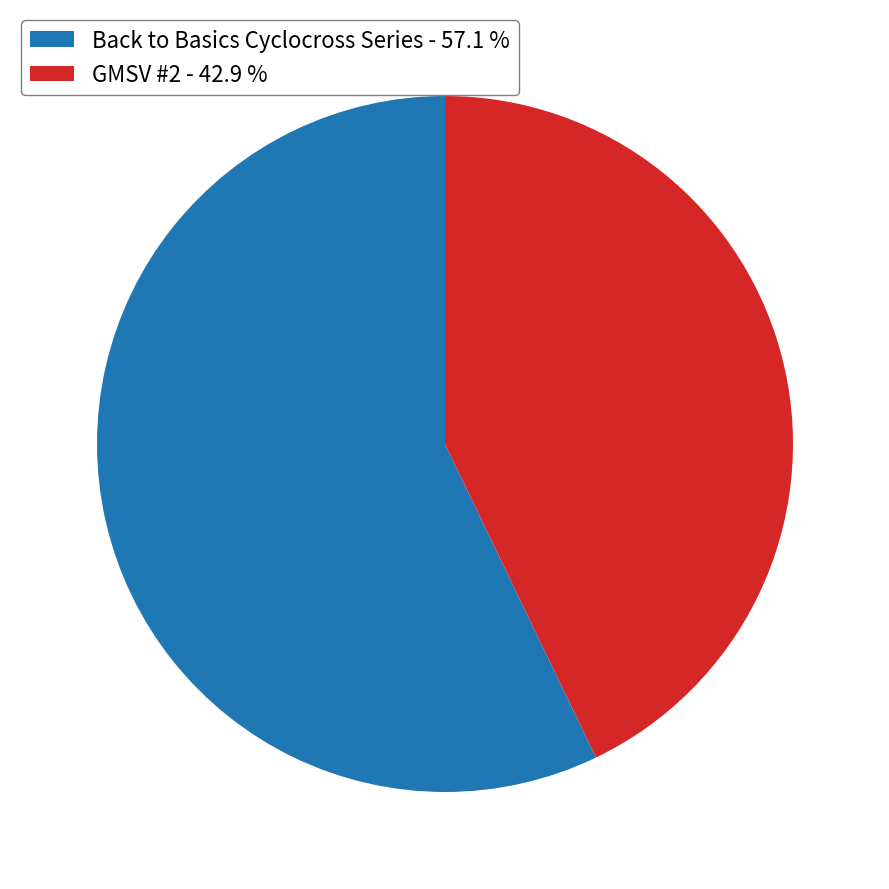

Which category accounts for the majority?

Back to Basics Cyclocross Series